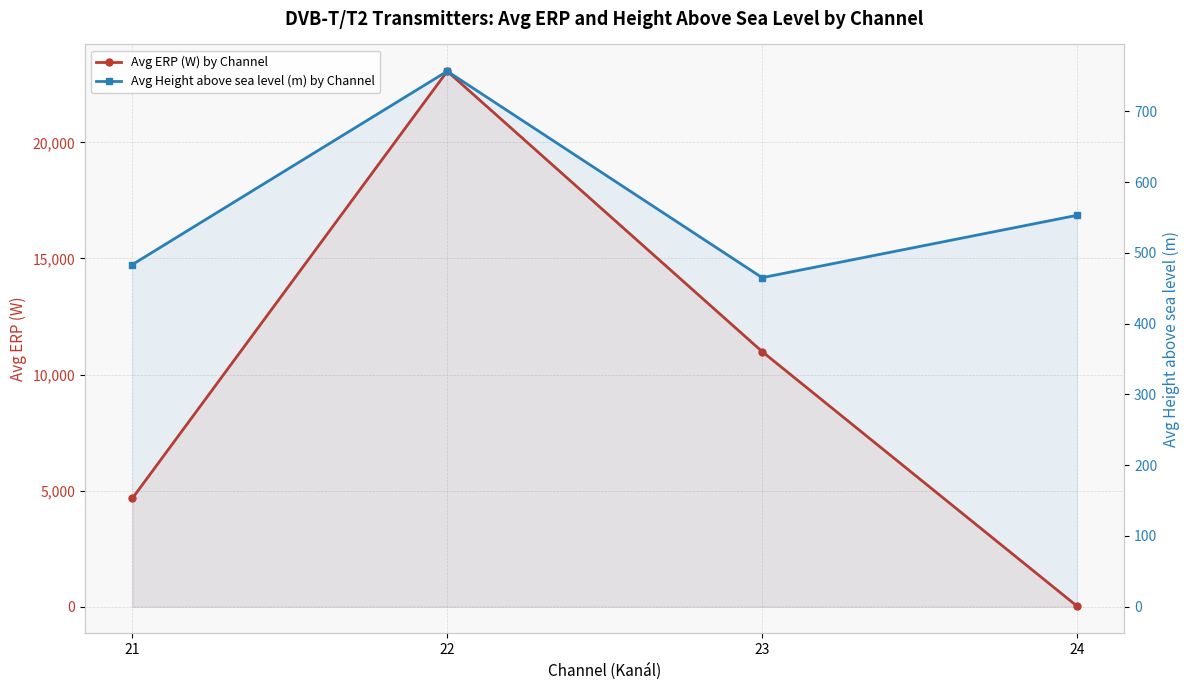

Reading left to right, transcribe all the data shown in this chart.

Avg ERP (W) by Channel: 4668.1	23063.8	10988.8	25.0
Avg Height above sea level (m) by Channel: 483.4	756.6	464.9	553.0